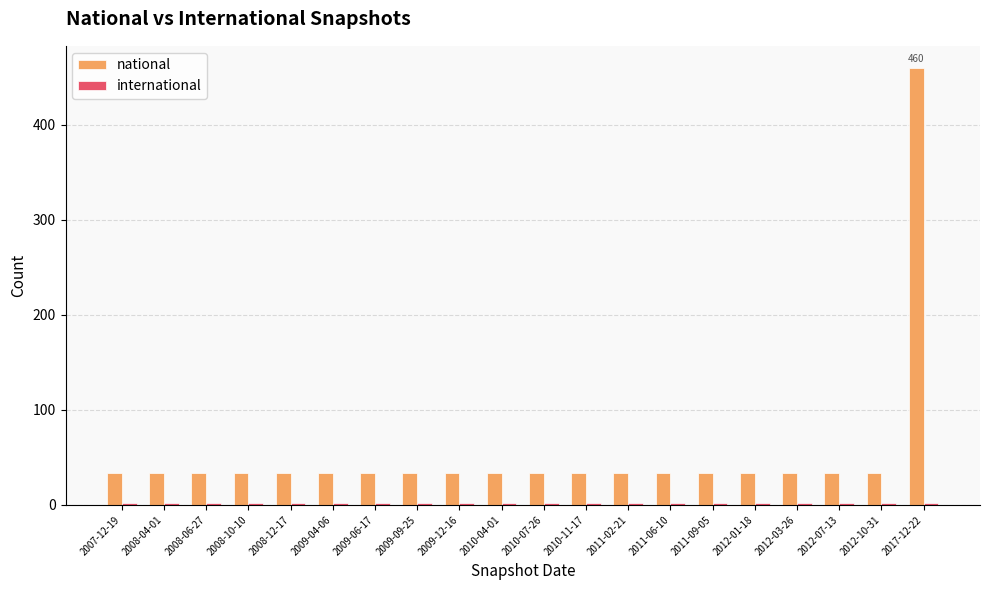

The national series shows 33 at 2008-12-17. True or false?

True